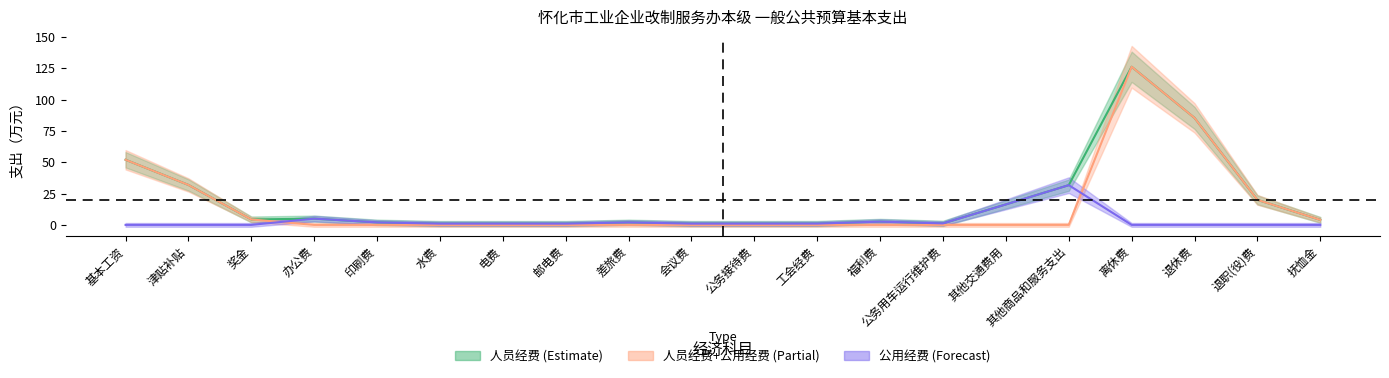

The value of 总计 at 抚恤金 is 4.0. True or false?

True